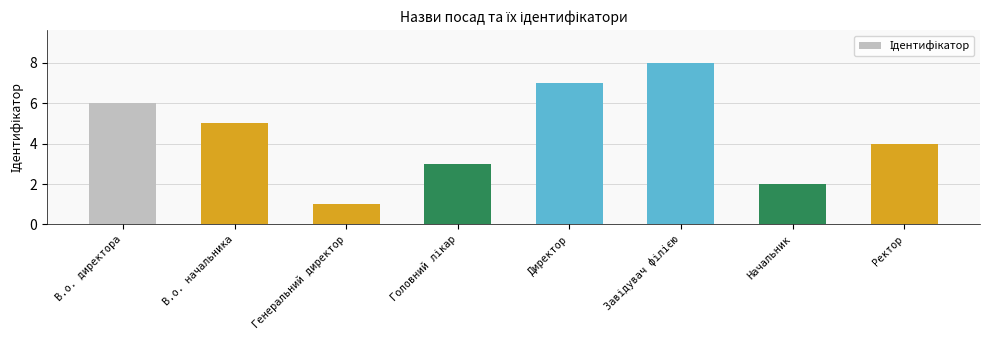

What is the difference between the maximum and minimum values?

7